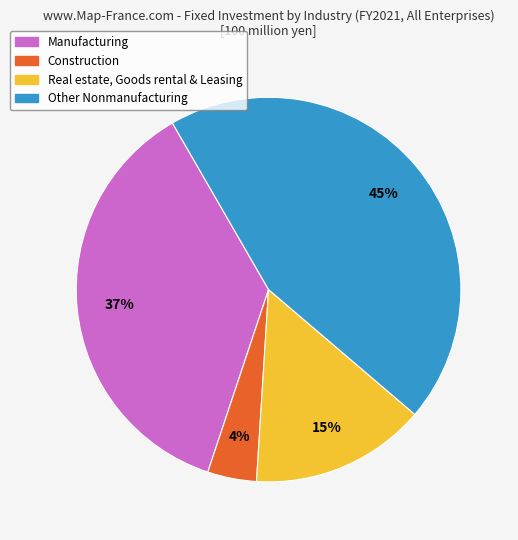

Does any single category account for the majority?

No